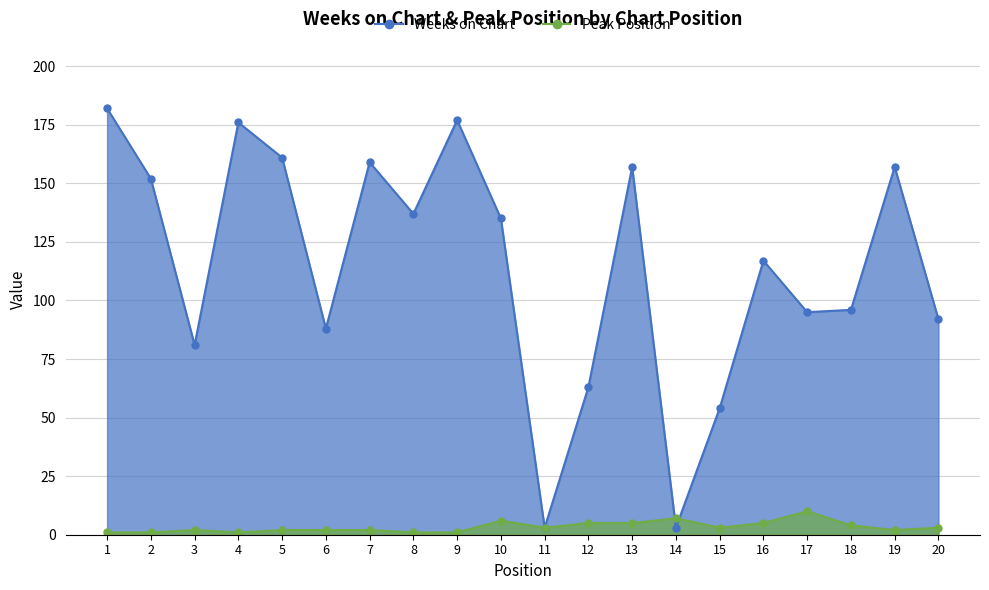

What are all the series names shown in the legend?

Weeks on Chart, Peak Position